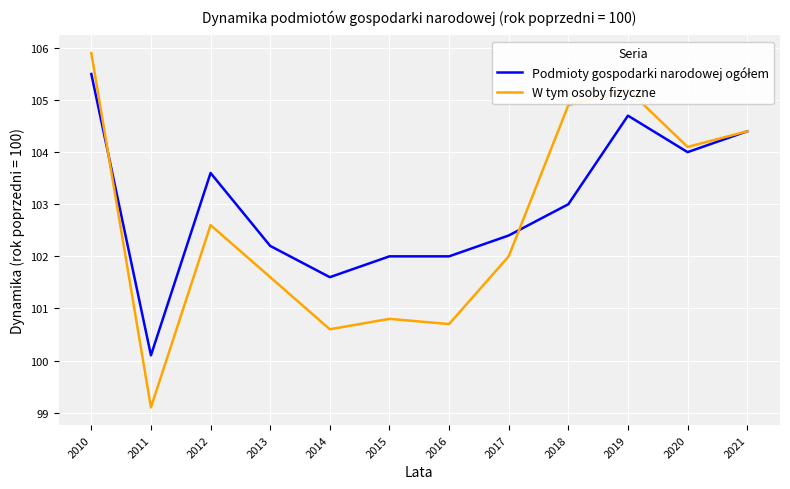

At which category is the sum across all series the highest?

2010